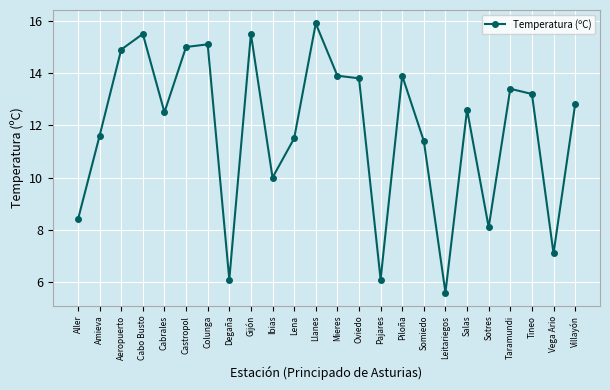

Which category has the lowest value across all series?

Leitariegos